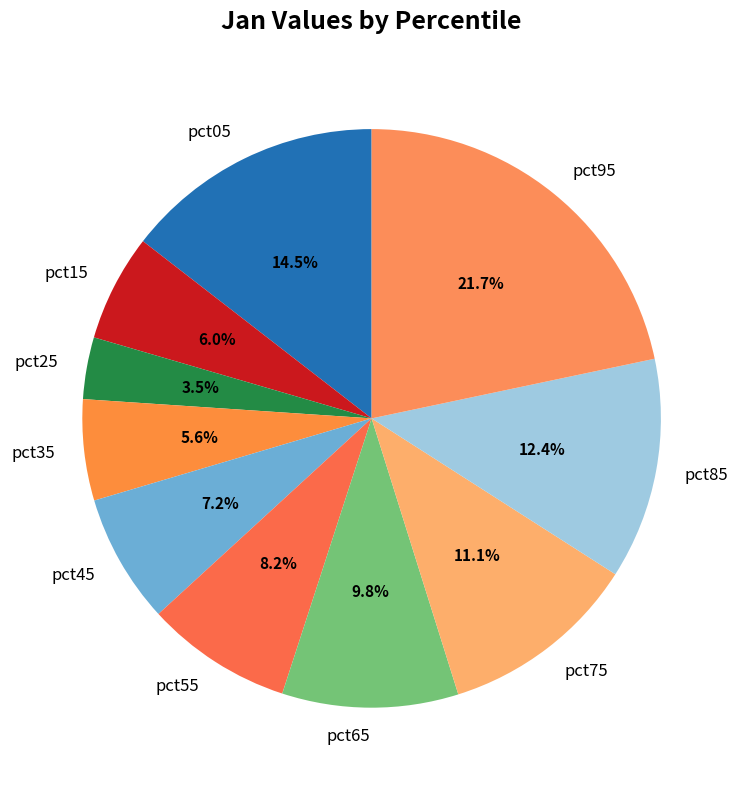

Which has a higher value, pct95 or pct55?

pct95